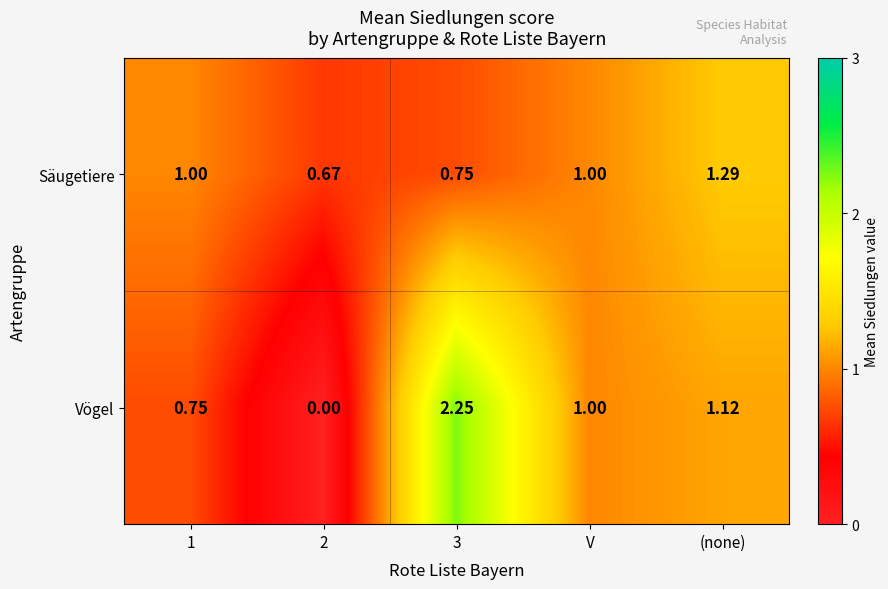

Rank the series by their average value, from highest to lowest.

Vögel, Säugetiere